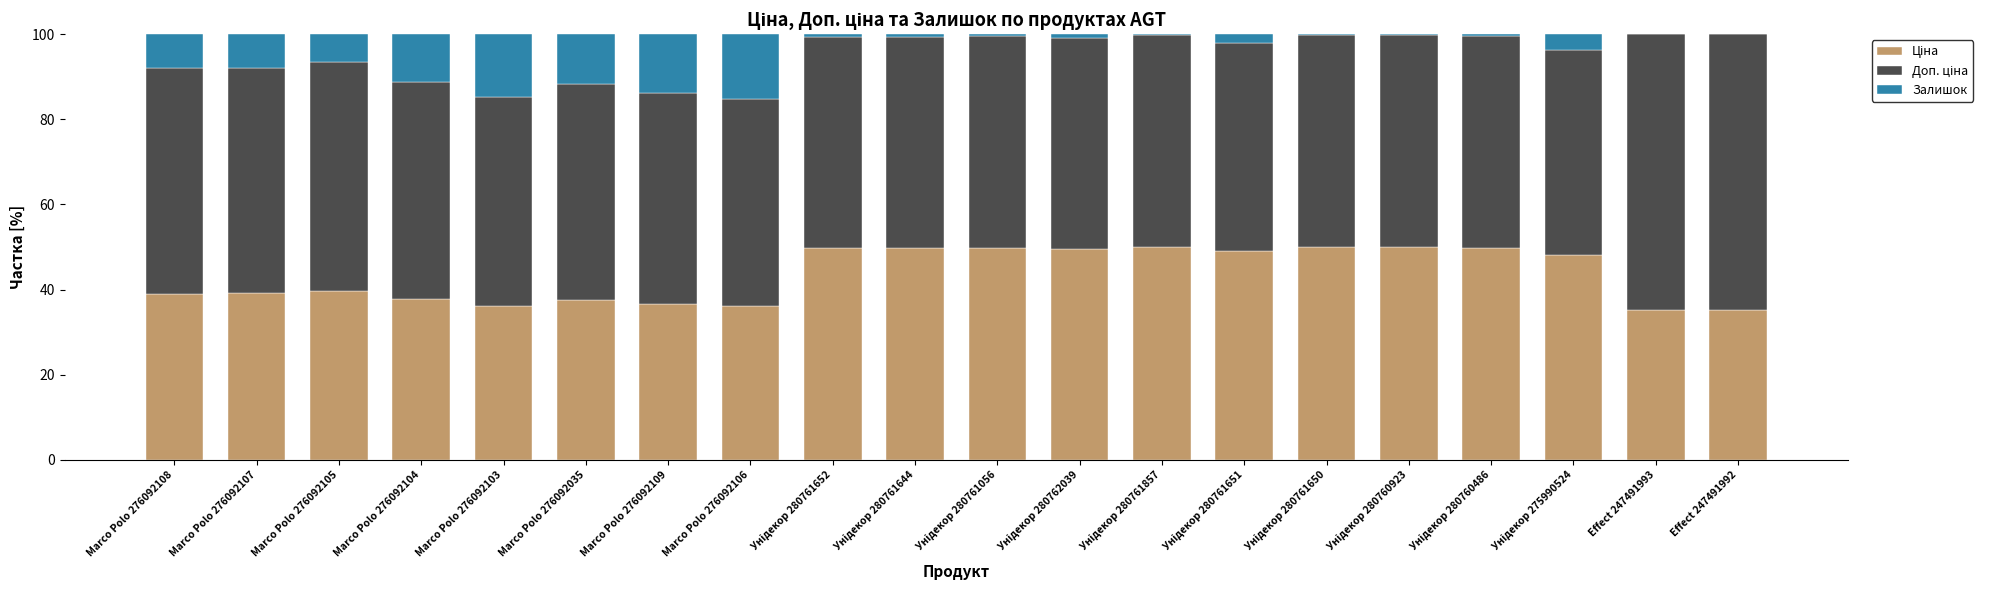

Read the Доп. ціна value at Effect 247491993.

64.7